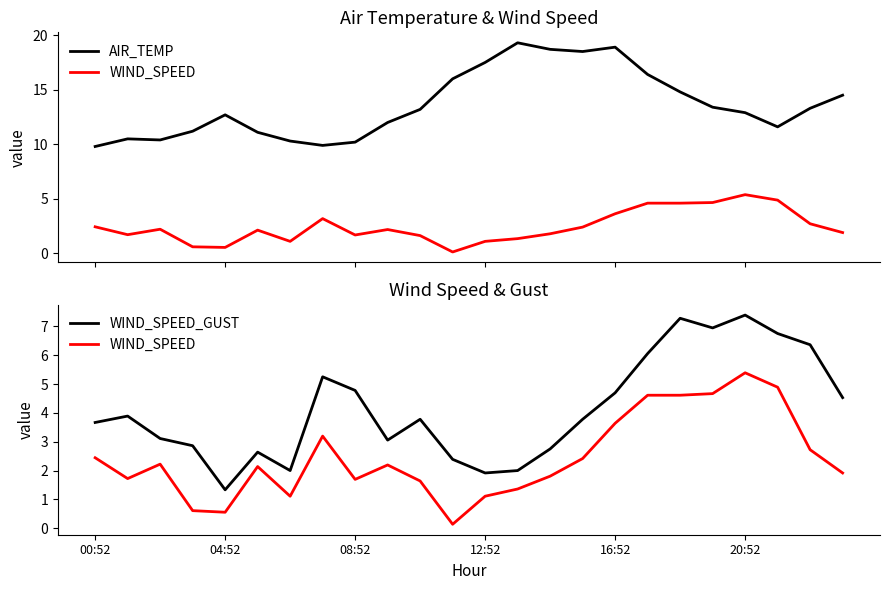

The value of WIND_SPEED_GUST at 15 is 3.8. True or false?

True